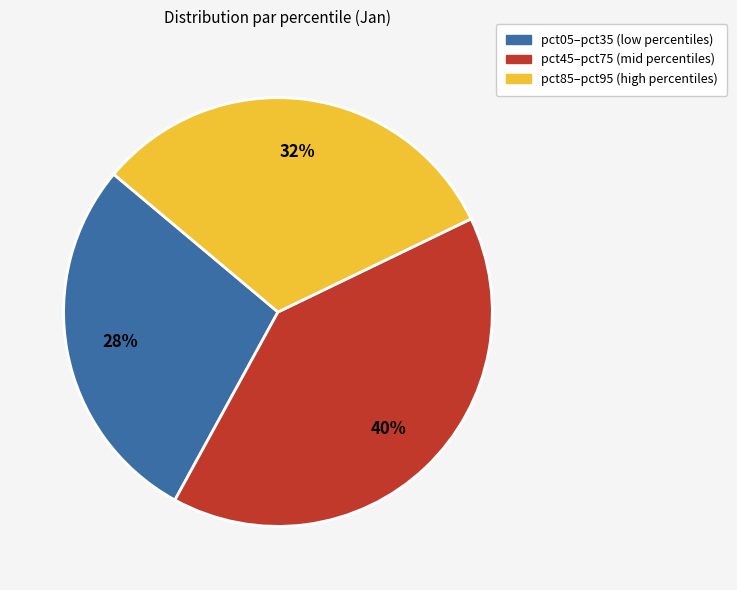

What is the ratio of the value at pct45–pct75 (mid percentiles) to the value at pct05–pct35 (low percentiles)?

1.4